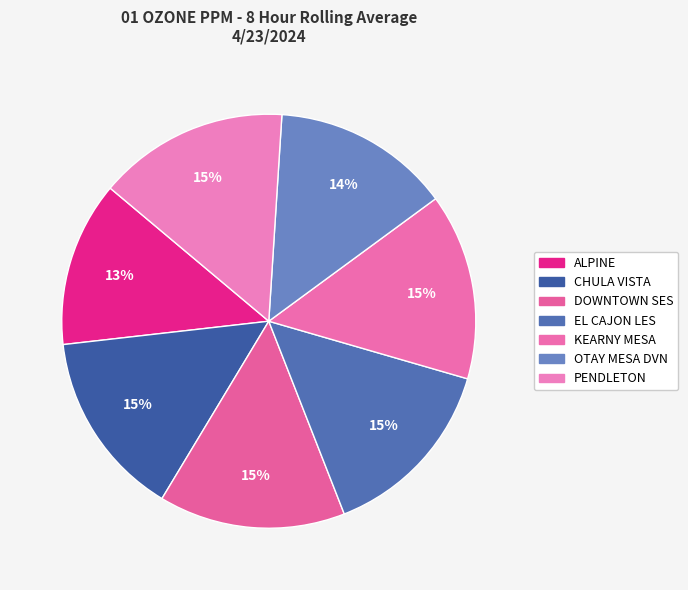

Is it true that ALPINE is 21% of the pie?

False